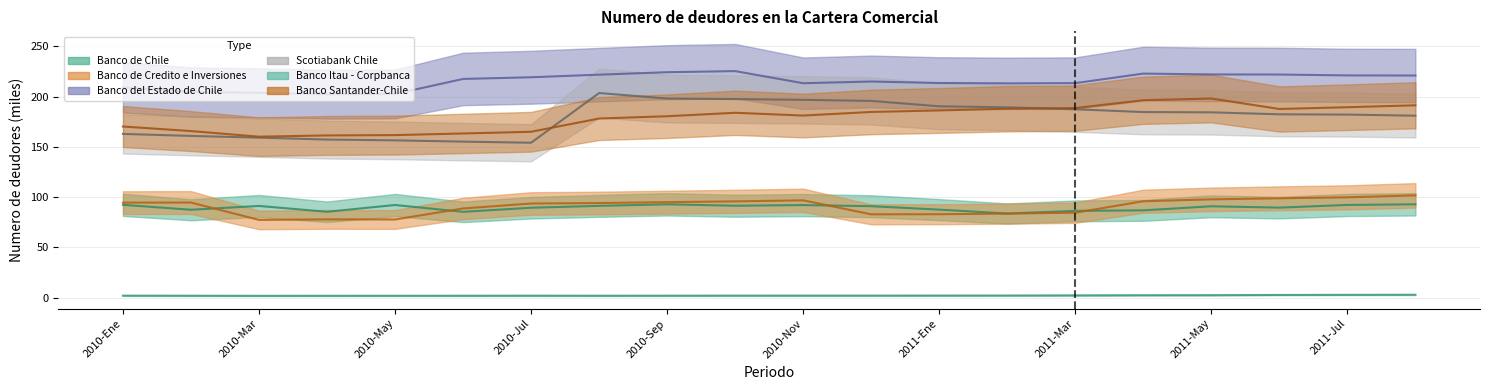

Which category has the highest value in the Banco Itau - Corpbanca series?

2011-Ago